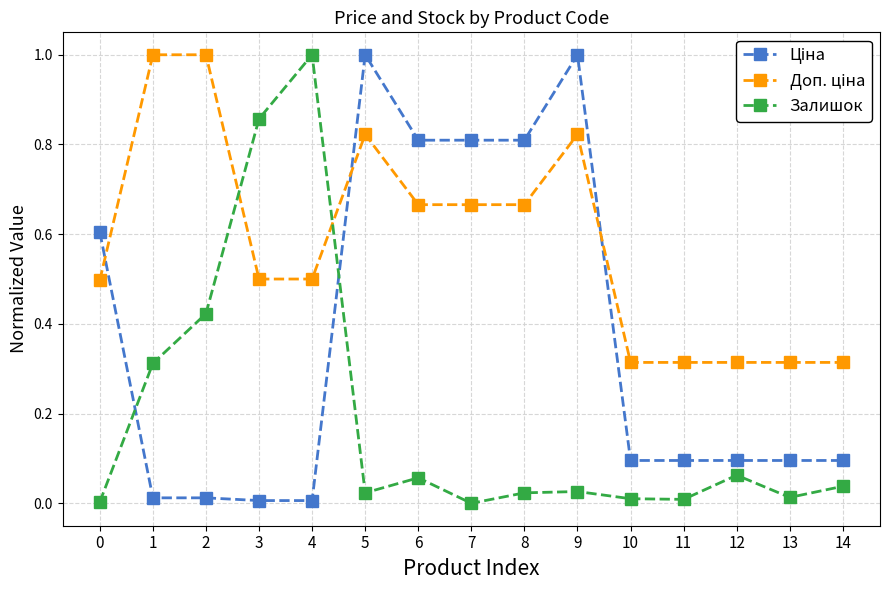

What is the total value across all series at 4?

1.5